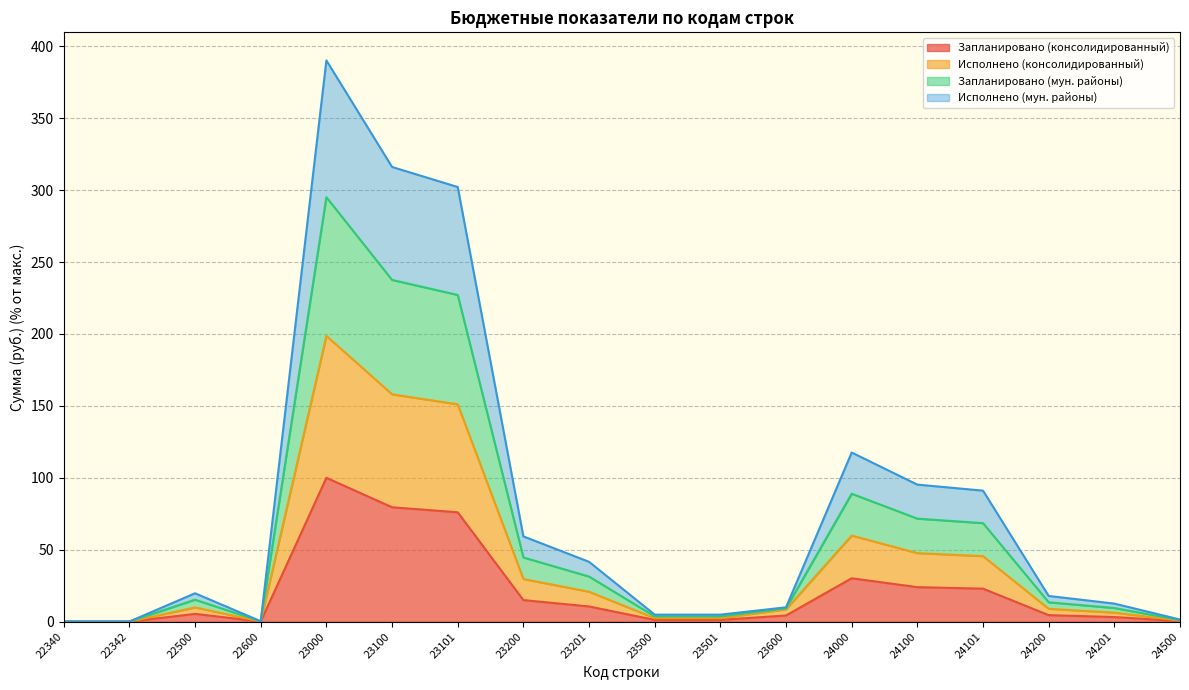

The value of Запланировано (консолидированный) at 23200 is 15.0. True or false?

True